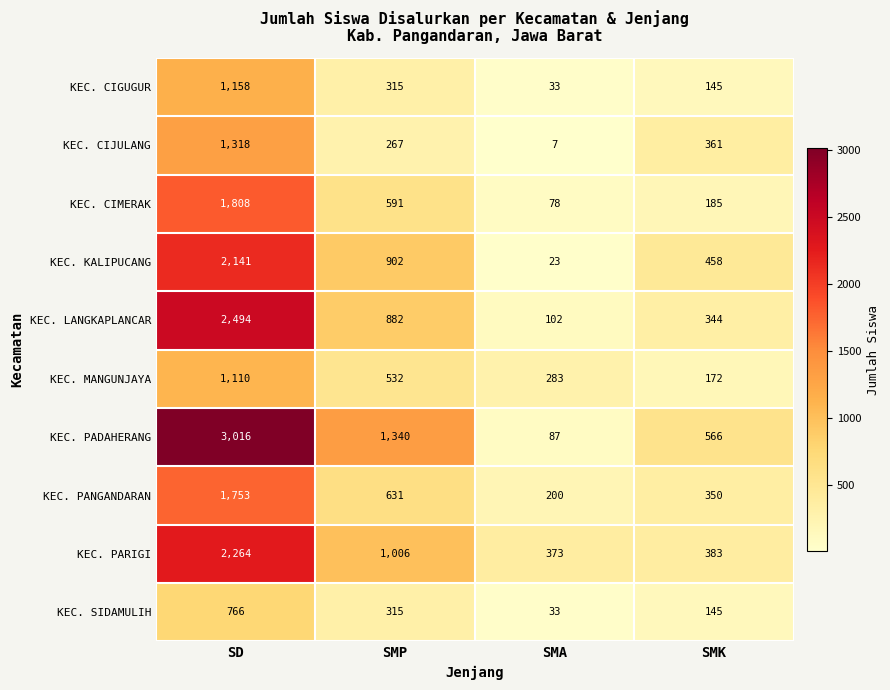

Rank the series by their maximum value, from highest to lowest.

KEC. PADAHERANG, KEC. LANGKAPLANCAR, KEC. PARIGI, KEC. KALIPUCANG, KEC. CIMERAK, KEC. PANGANDARAN, KEC. CIJULANG, KEC. CIGUGUR, KEC. MANGUNJAYA, KEC. SIDAMULIH